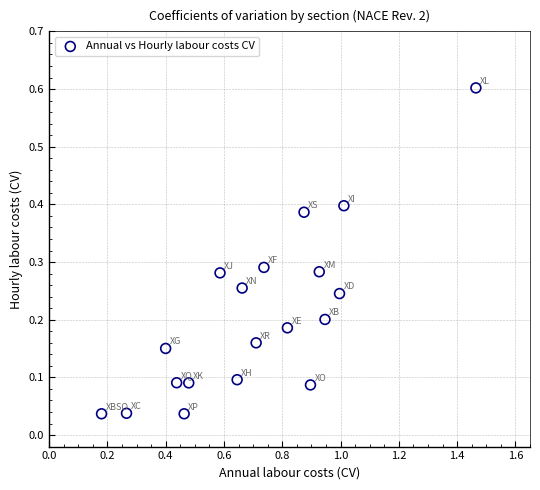

What is the range of X values (max minus min)?

1.3